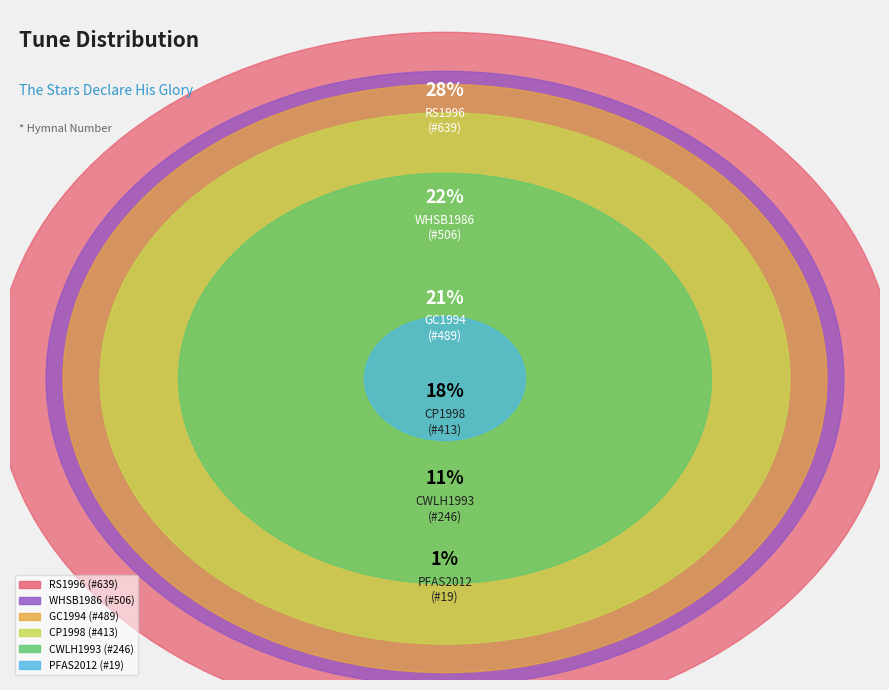

Which category has the smallest portion of the pie?

PFAS2012